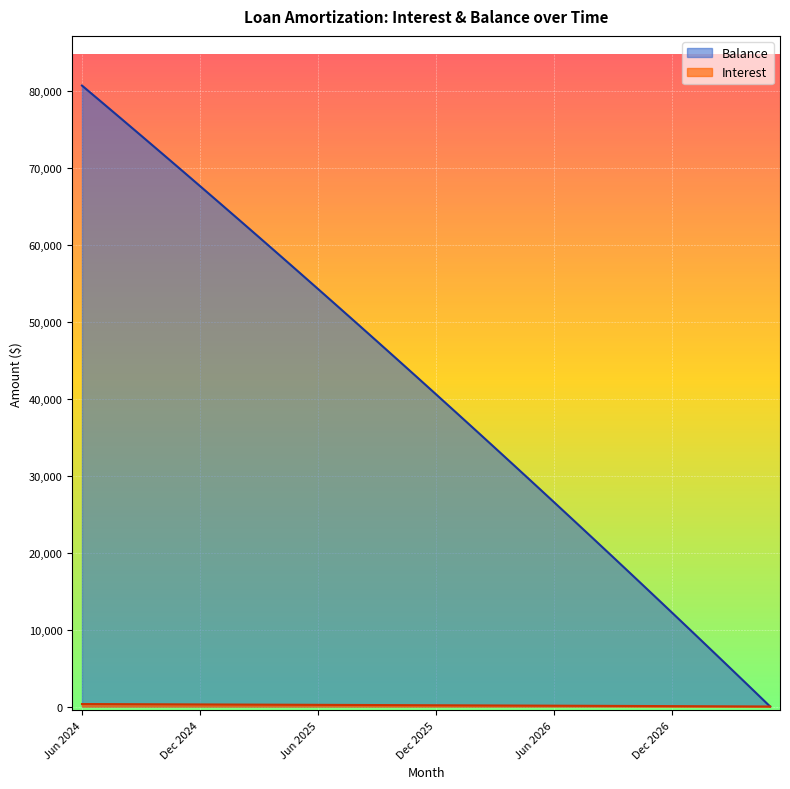

Does the chart display data point markers on the line(s)?

No